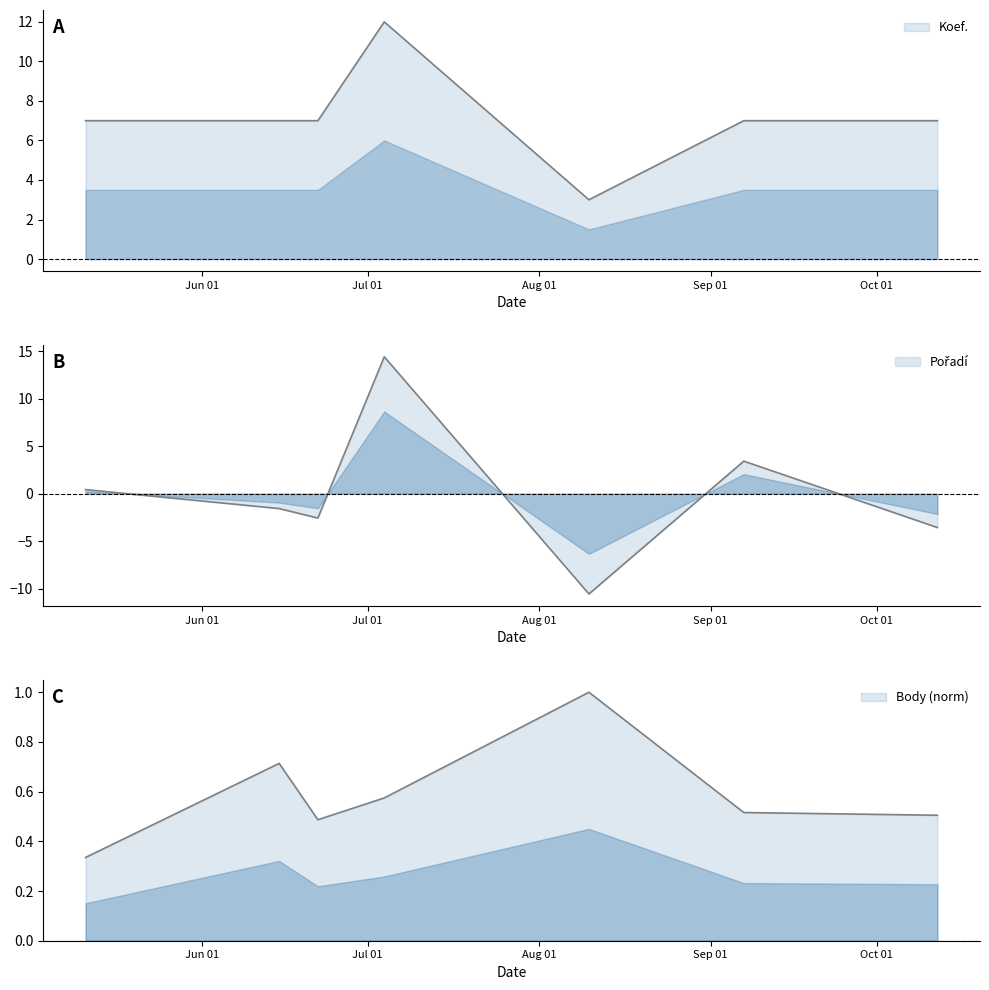

Between which two adjacent categories do Pořadí and Koef. first intersect?

2024-06-22 and 2024-07-04